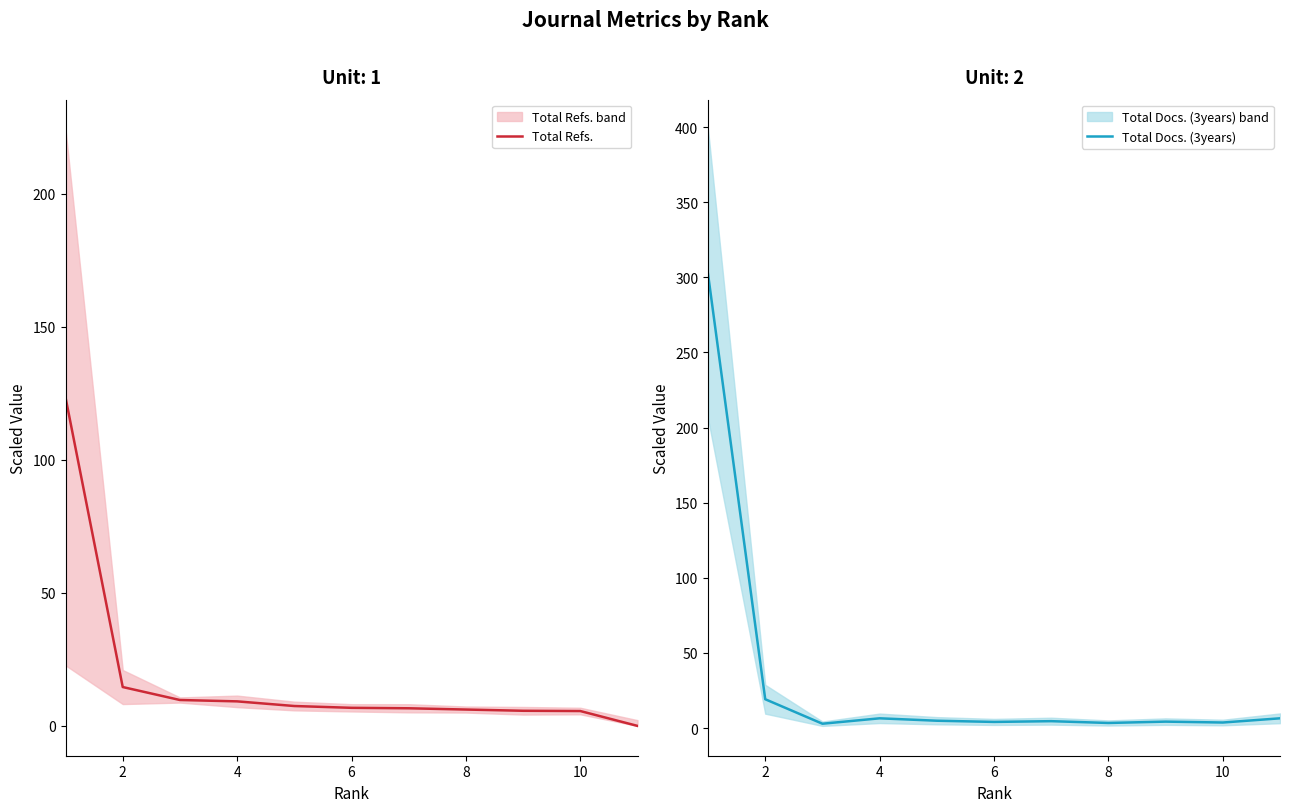

After their last crossing, which series has the higher values: Total Refs. or Total Docs. (3years)?

Total Docs. (3years)